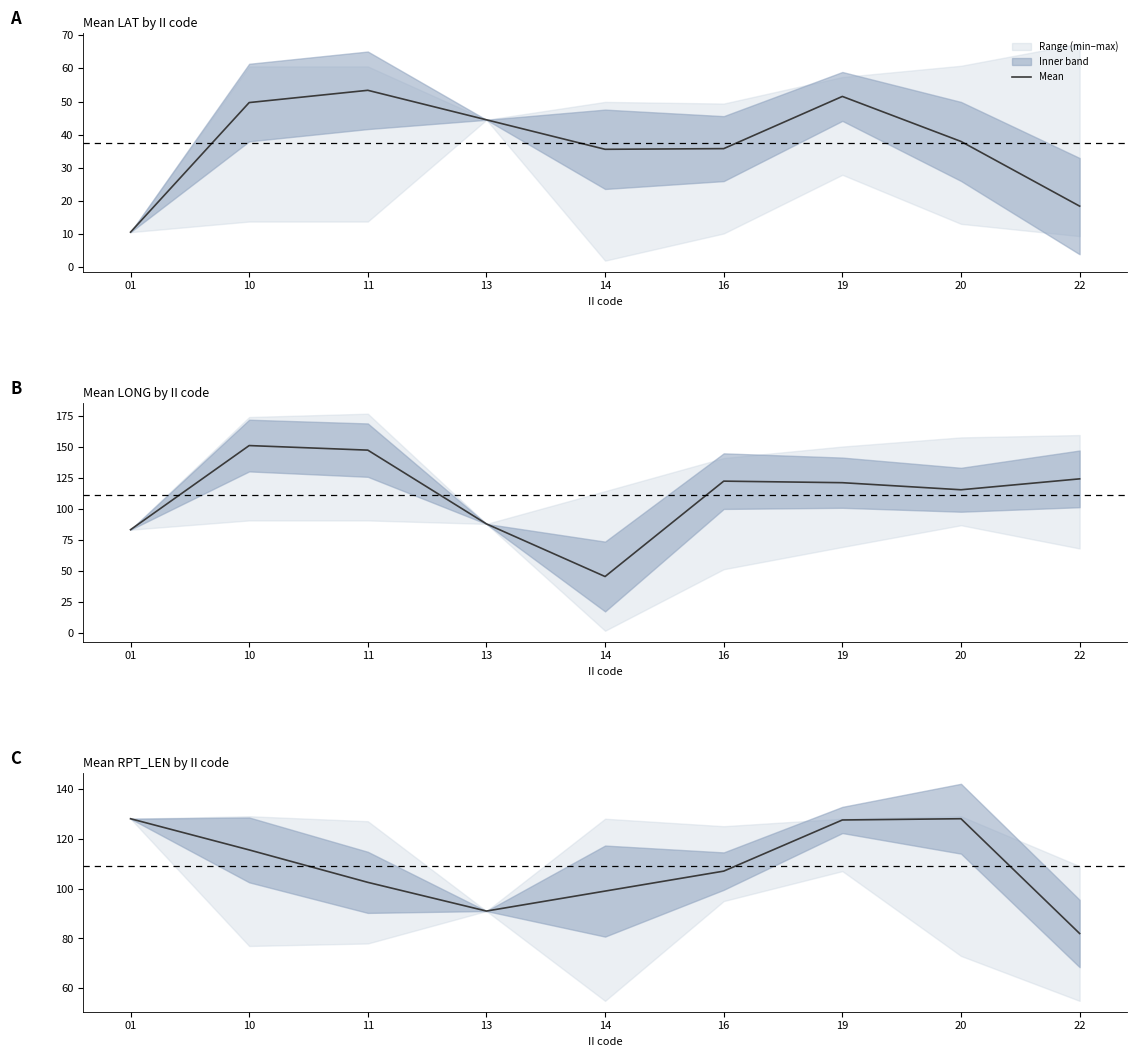

Between 19 and 14, which is larger?

19